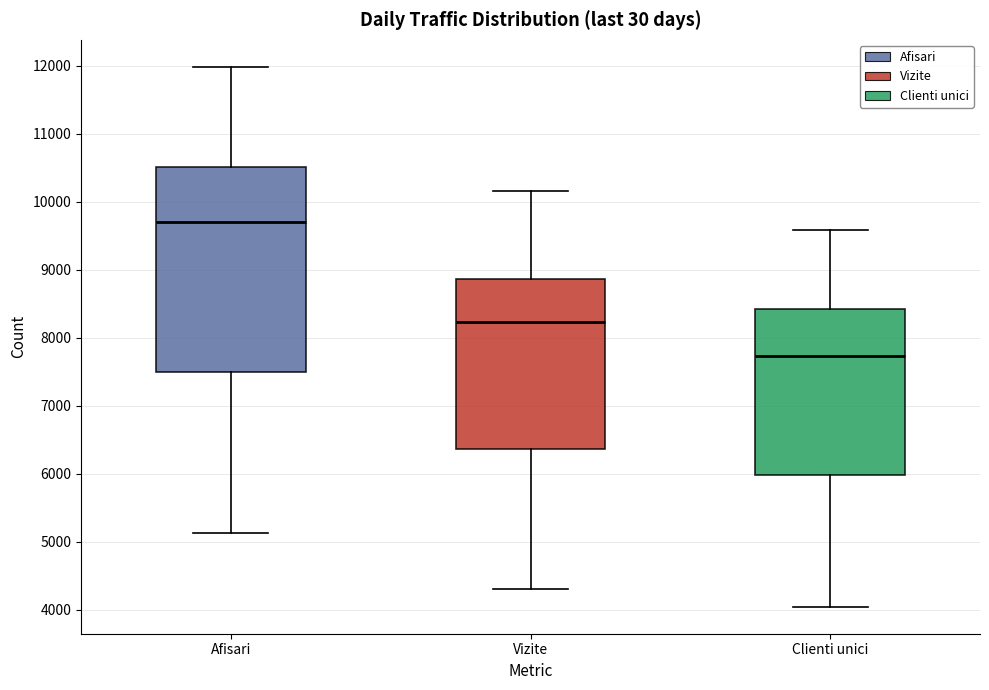

Where is the upper edge of the box for Afisari on the y-axis? The values are not printed on the chart, so give them approximately, as read against the axis.

10500